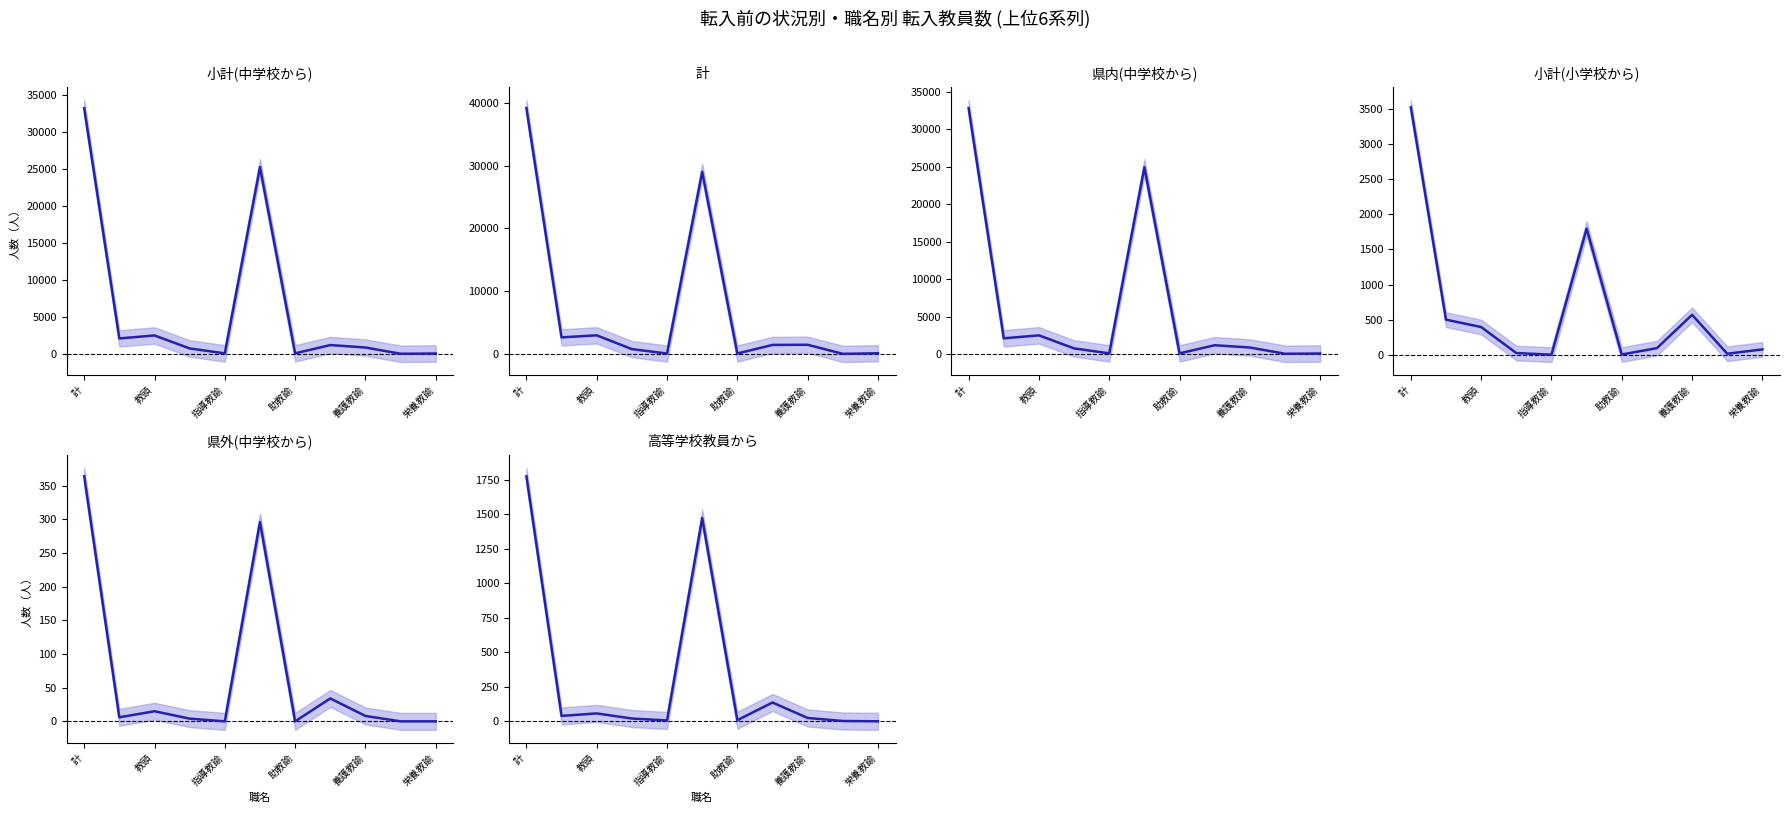

What is the difference between the 小計(中学校から) values at 計 and 助教諭?

33097